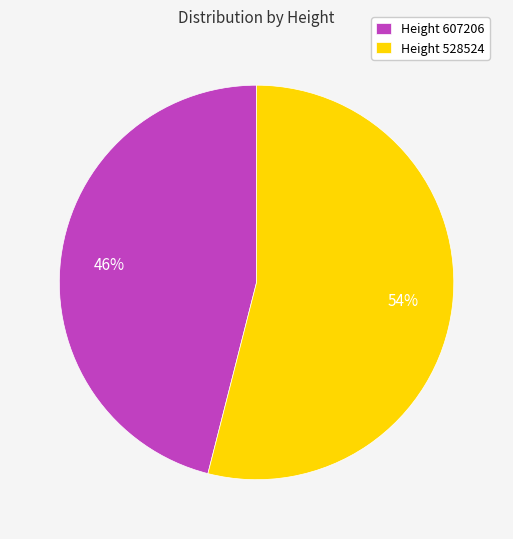

To the nearest percent, what is the average slice percentage?

50%